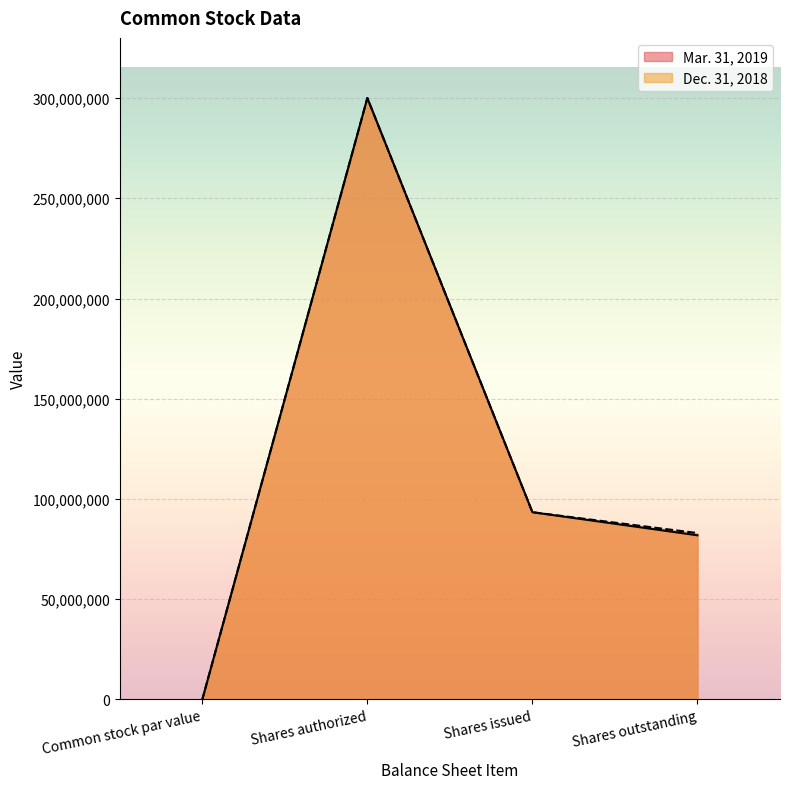

How many data points in Mar. 31, 2019 are less than 93400000?

2